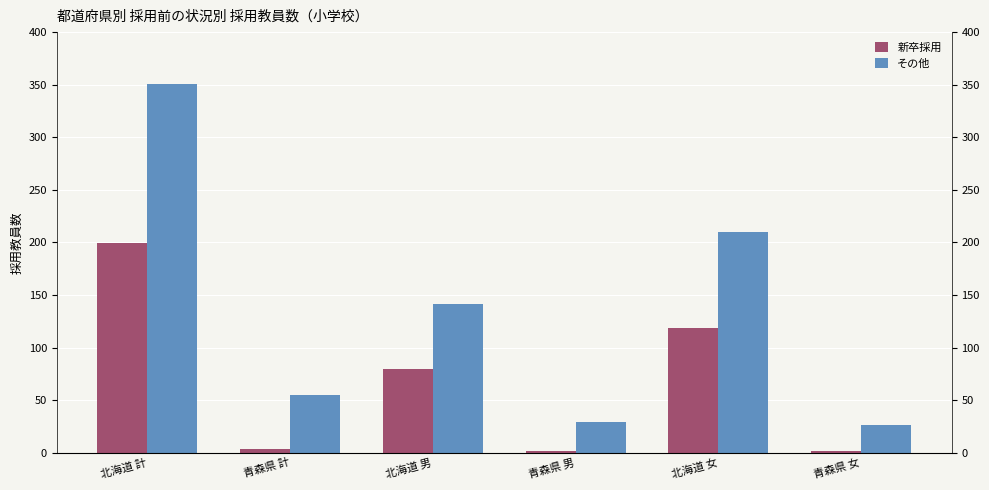

What is the value of the 新卒採用 bar at the 3rd from the left?

80